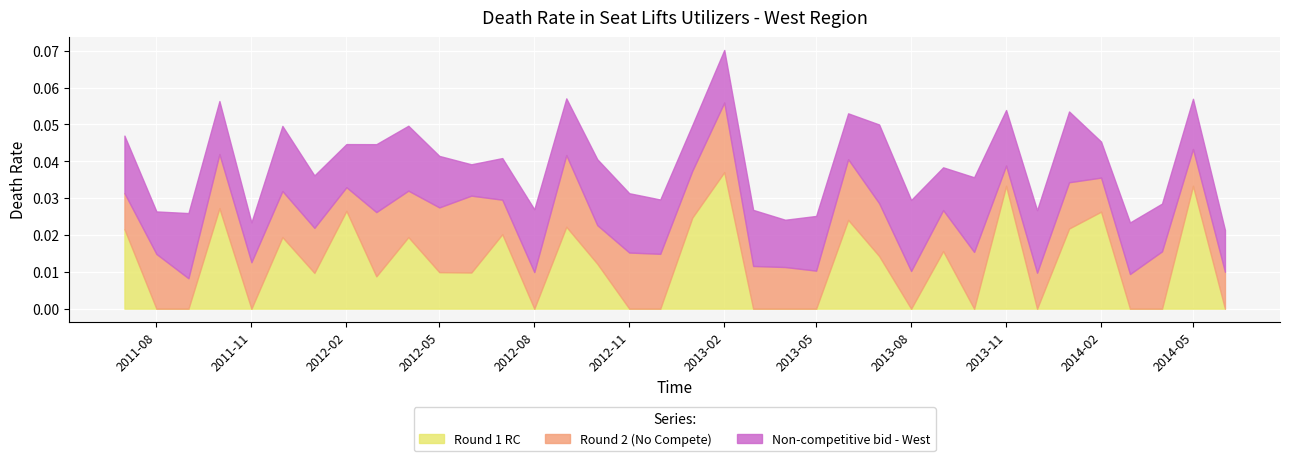

Where do Round 2 (No Compete) and Round 1 RC first cross each other?

2011-07-01 and 2011-08-01